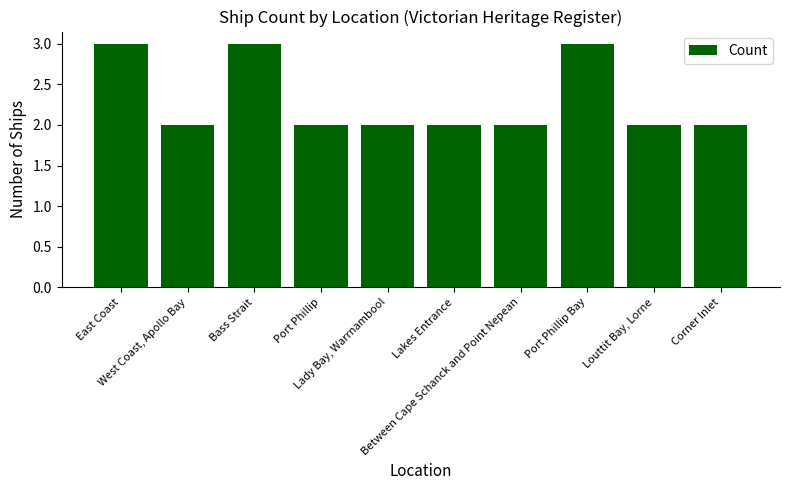

What position from the right is Port Phillip Bay?

3